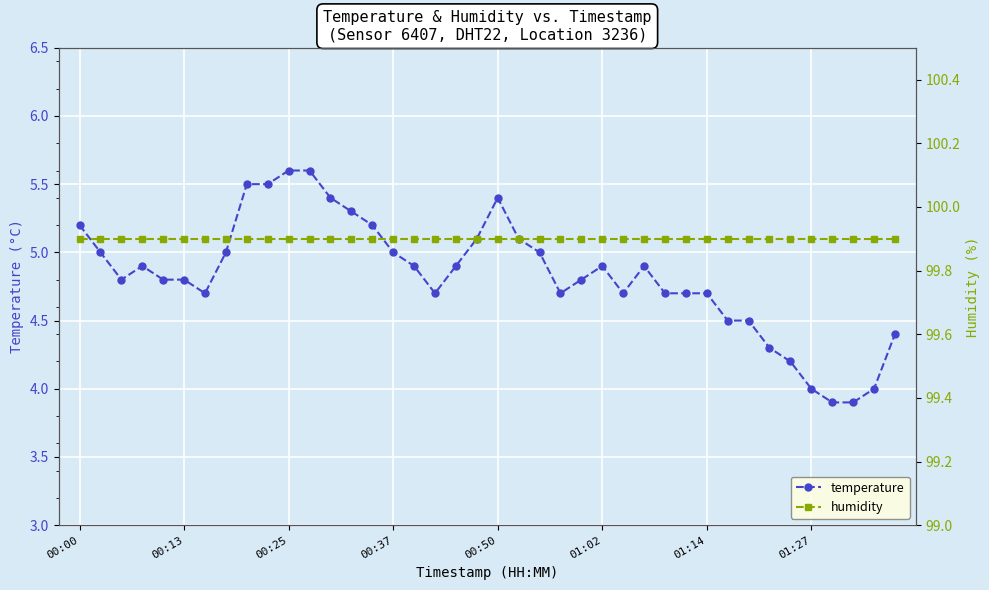

True or false: humidity and temperature cross at least once.

False